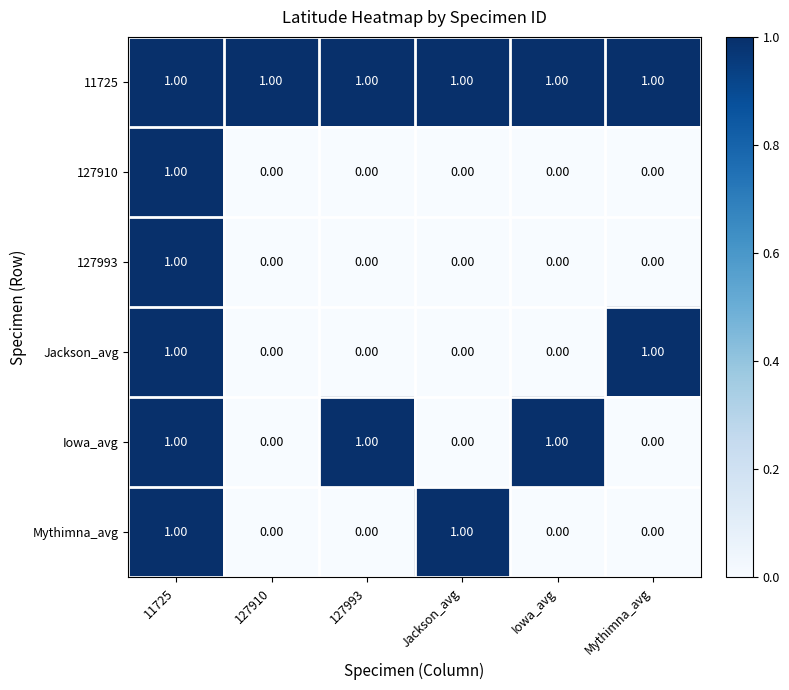

Which series has the largest total across all categories?

11725